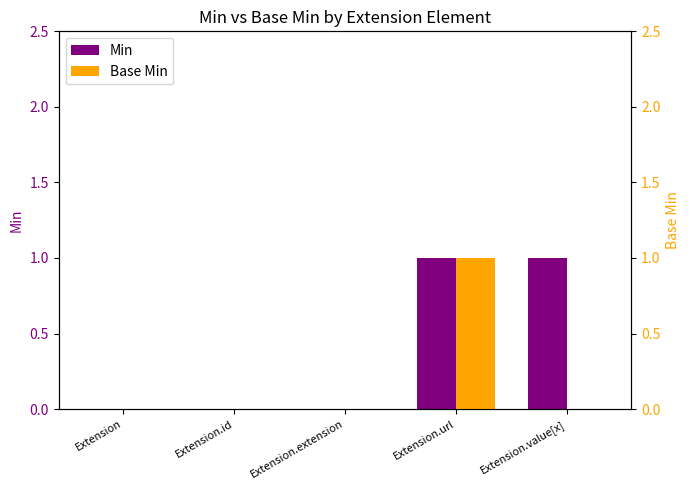

Which series has the widest spread of values?

Min